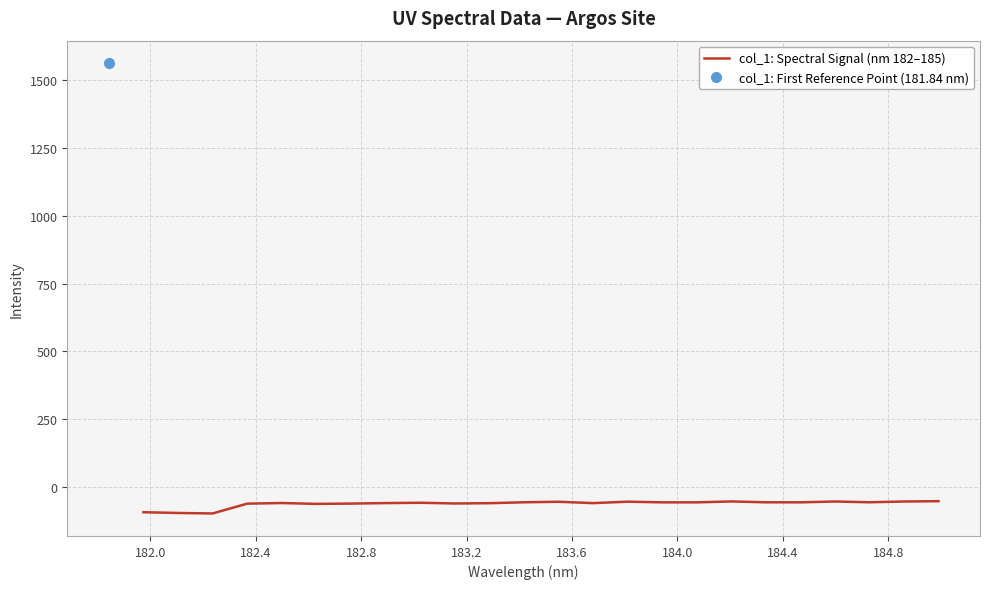

What is the lowest value of the col_1: Spectral Signal (nm 182–185) series?

-96.7